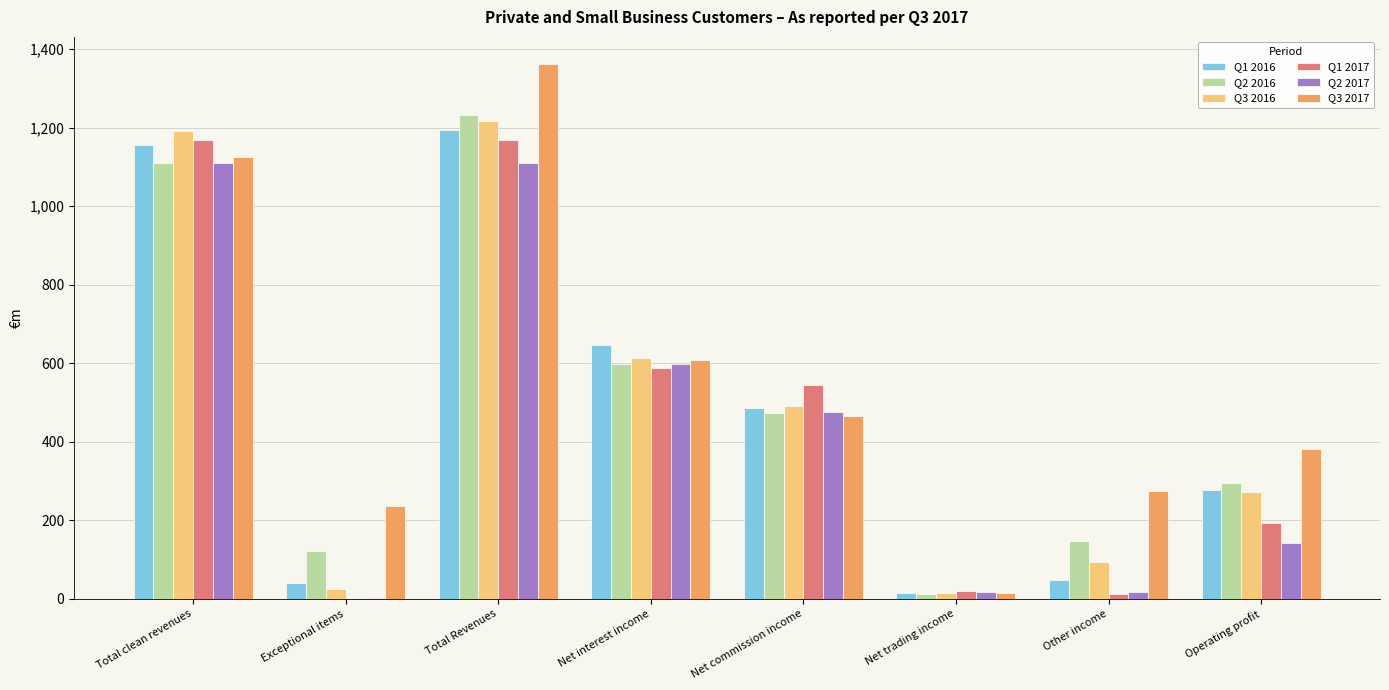

What is the difference between the Q3 2016 values at Operating profit and Exceptional items?

249